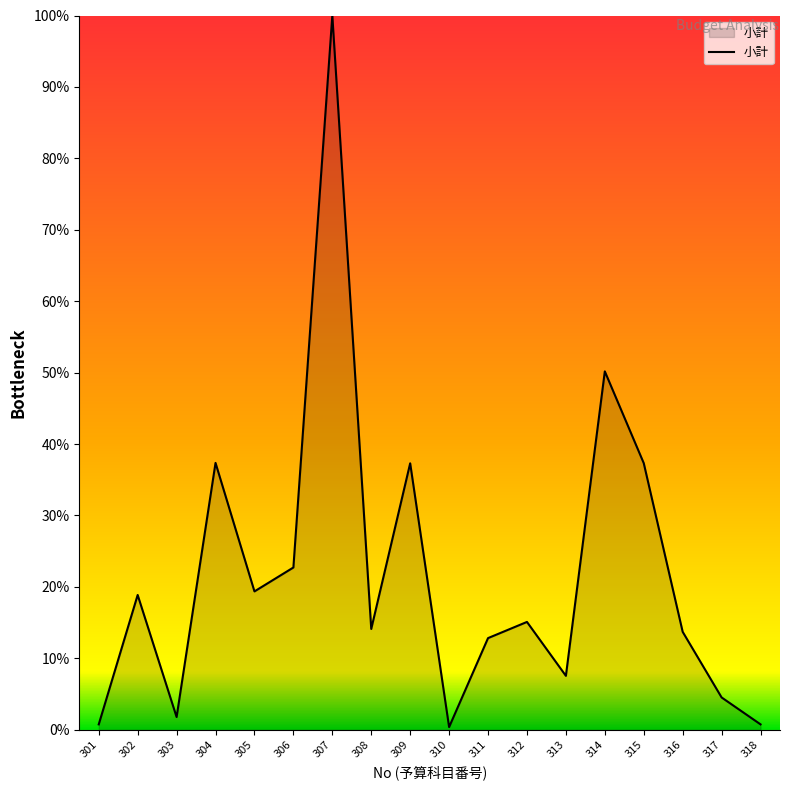

Where is the data nearest to the value 50?

314